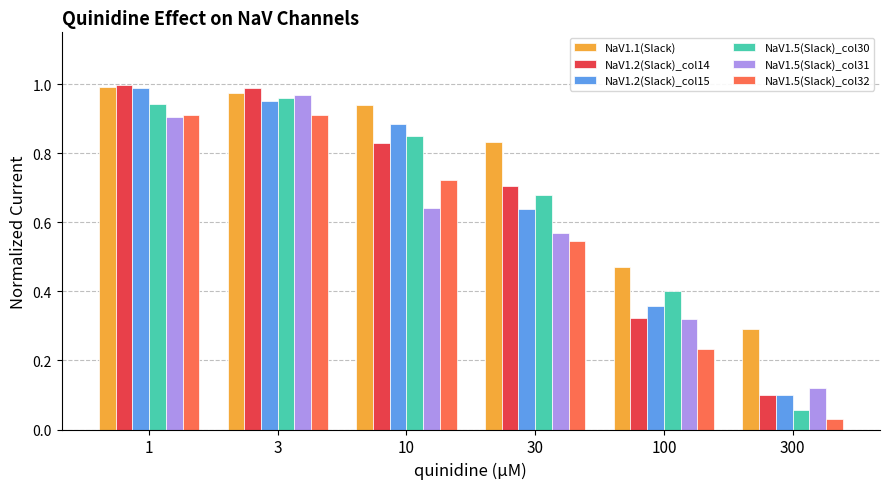

At which category does the chart reach its minimum across all series?

300